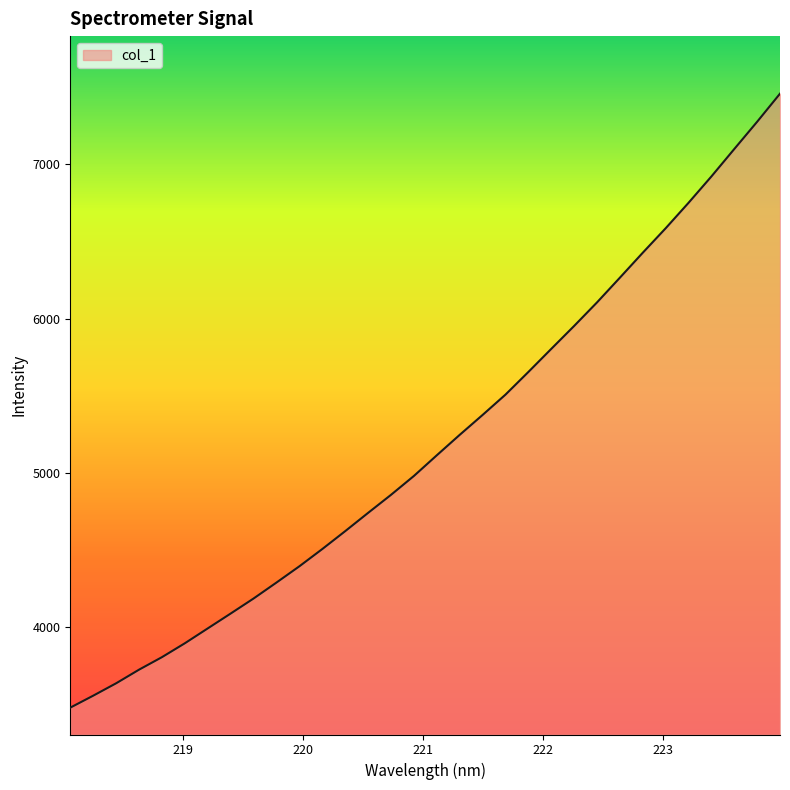

What is the average value?

5197.8